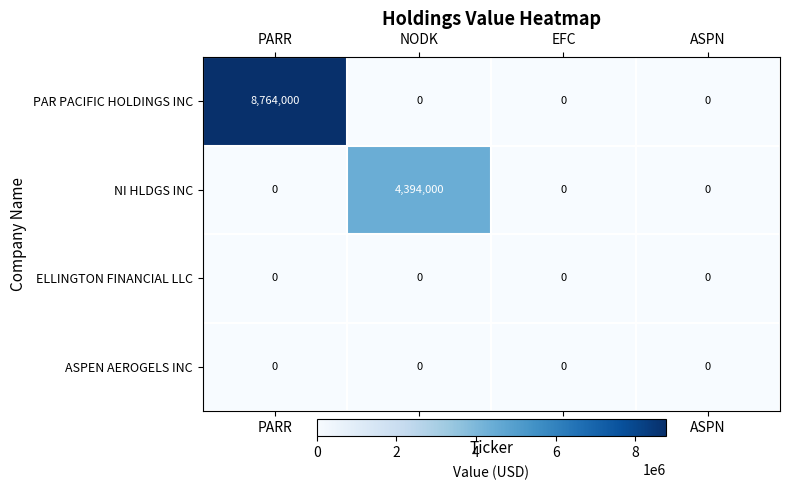

How many values in NI HLDGS INC are above zero?

1